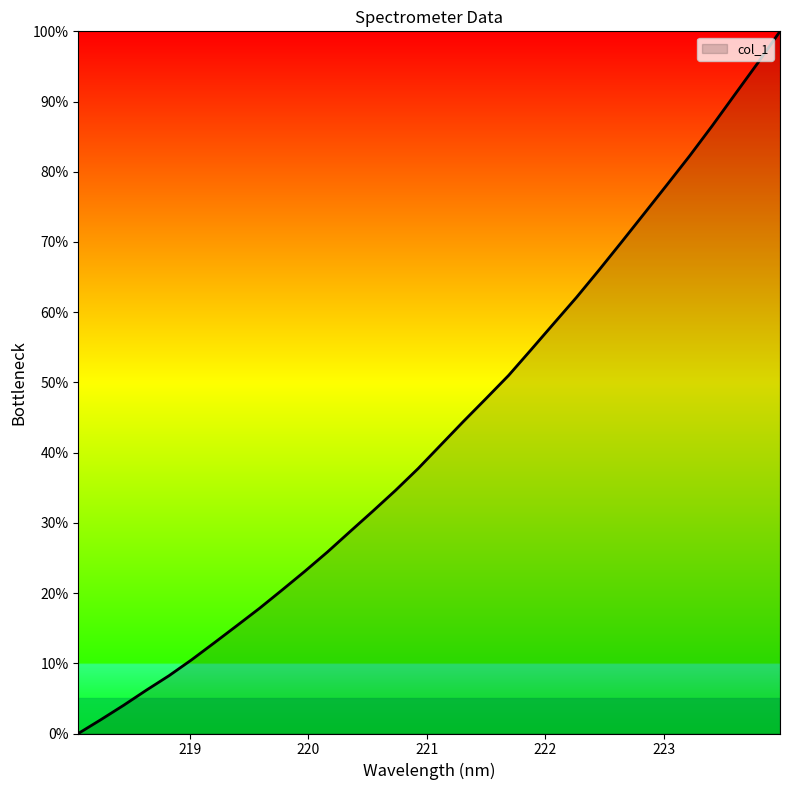

What is the greatest value displayed?

100.0